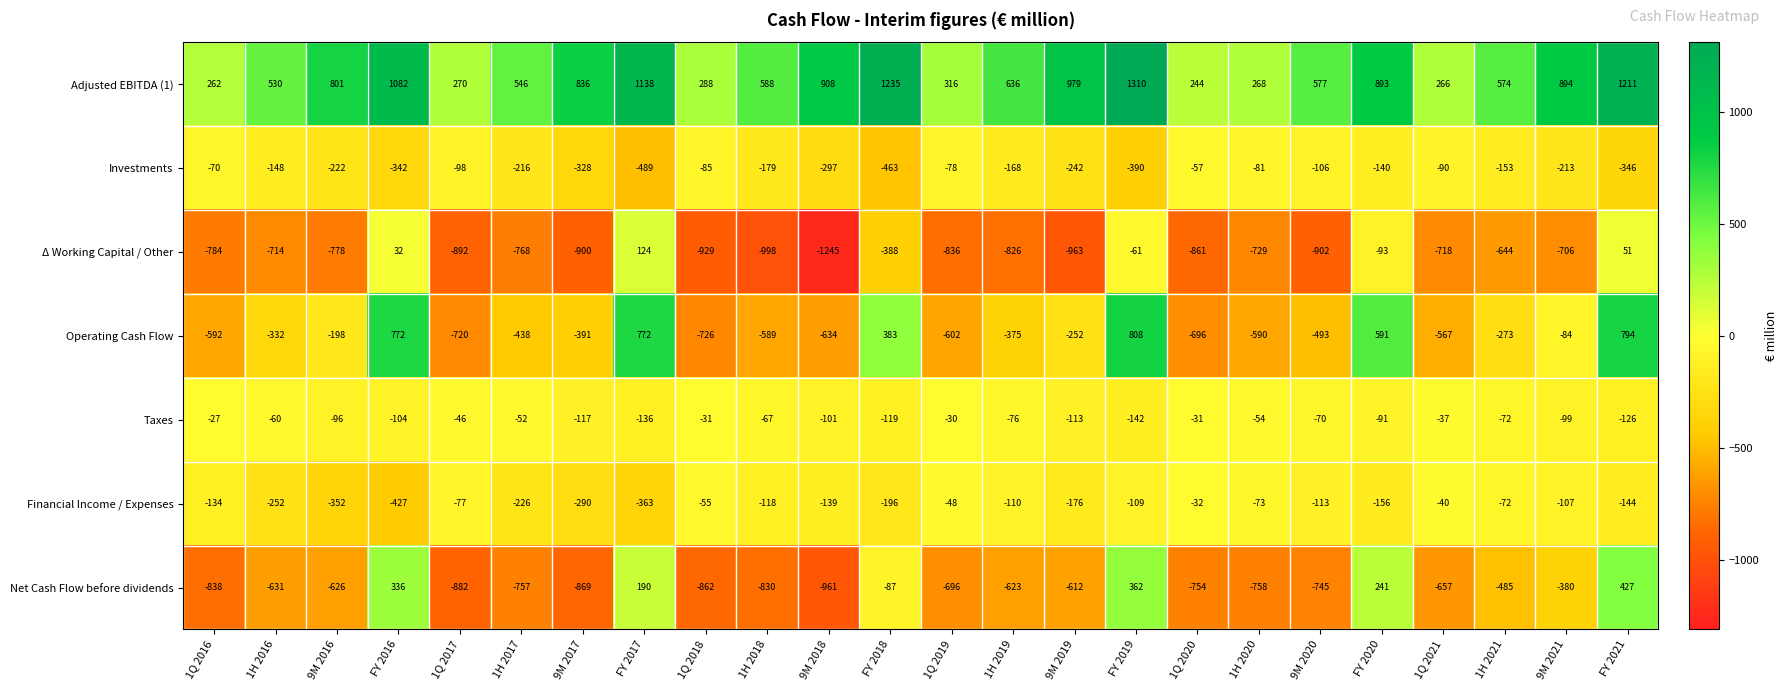

Between FY 2019 and 1H 2020, which series saw the biggest shift?

Operating Cash Flow